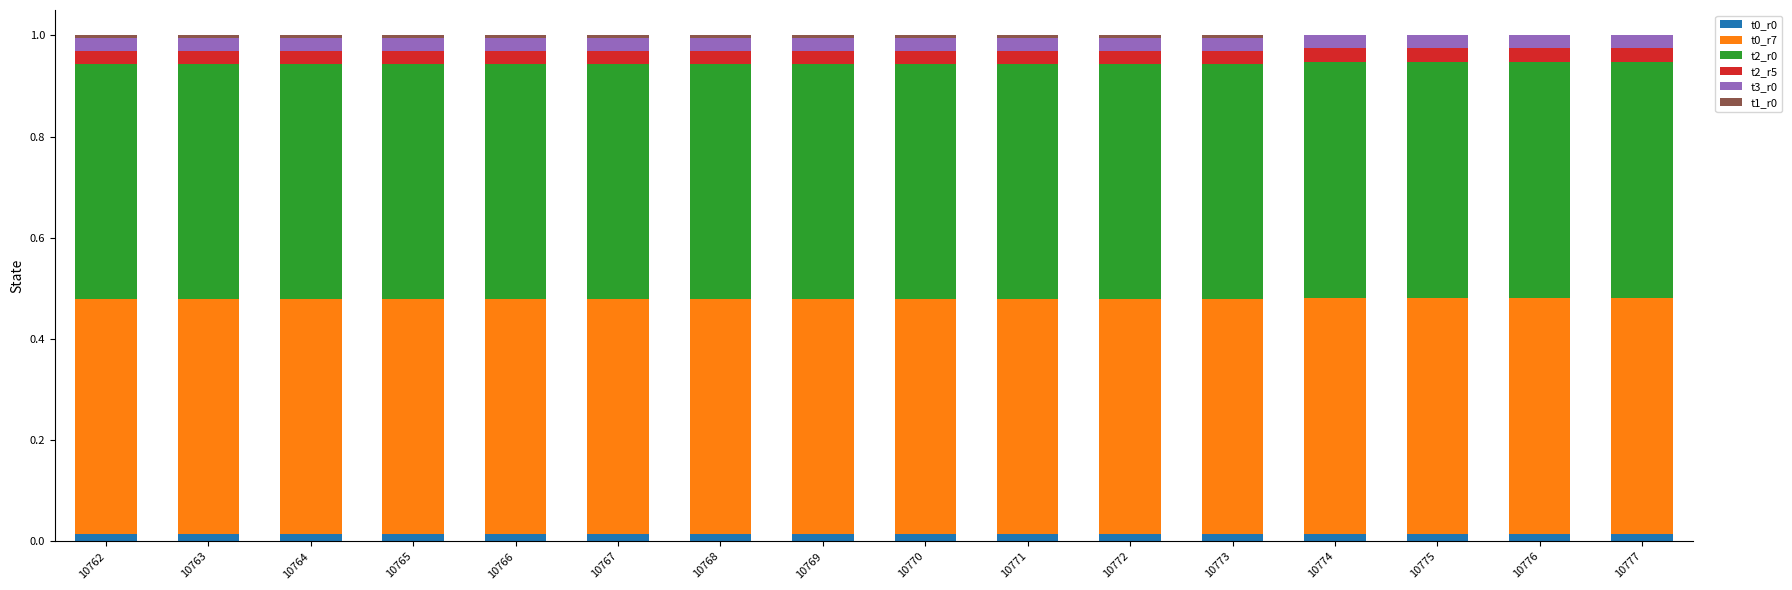

The t0_r0 series shows 0.0 at 10766. True or false?

True